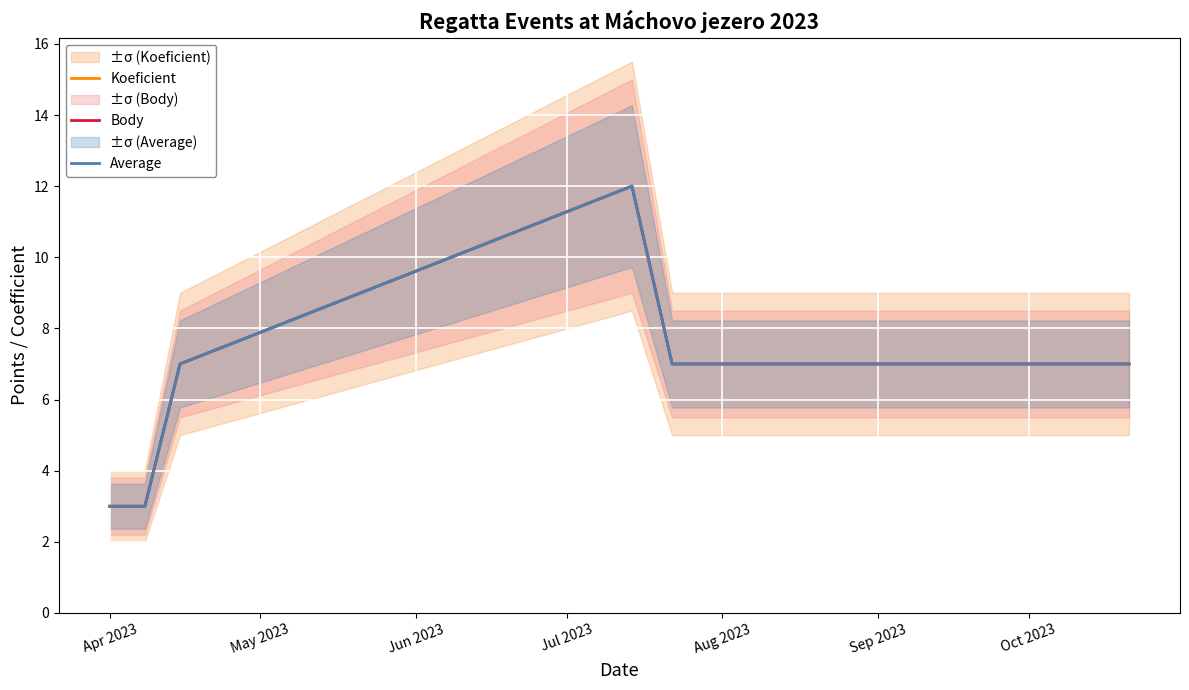

True or false: Body and Koeficient cross at least once.

False